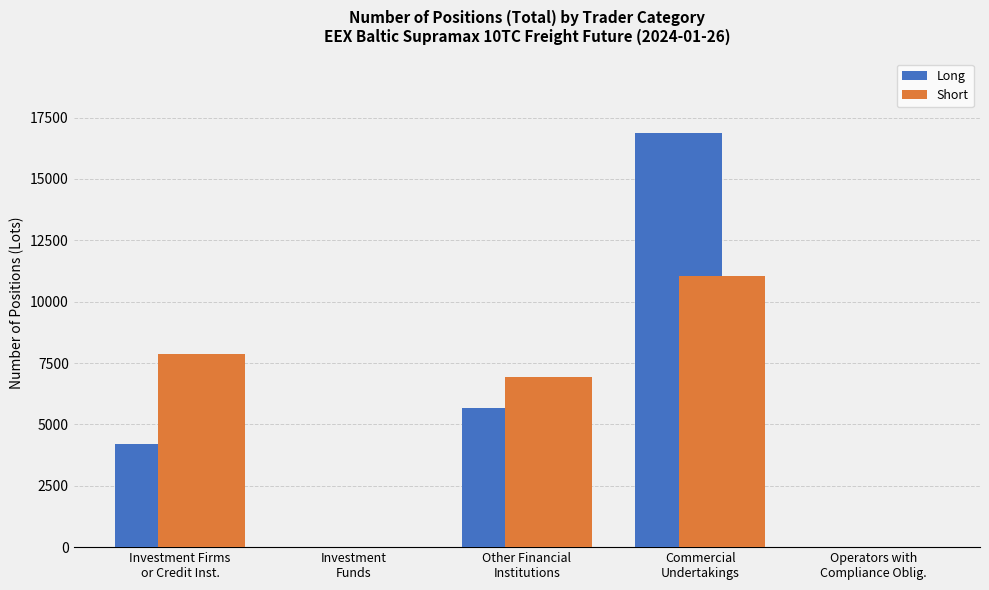

What is the maximum value shown in the chart?

16864.7